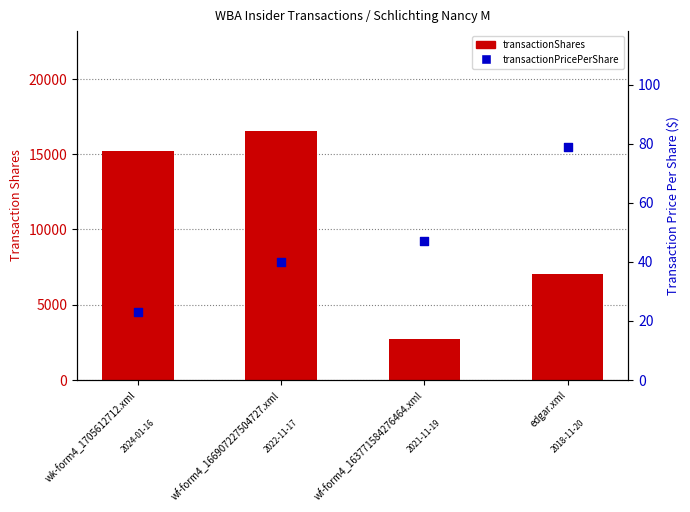

Which series has the largest total across all categories?

transactionShares